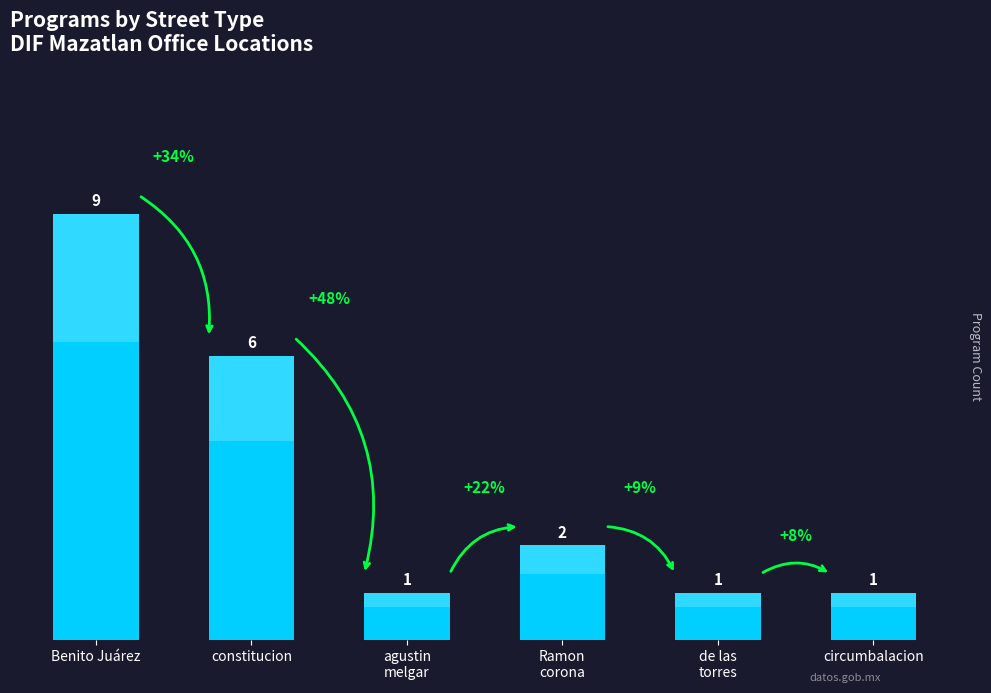

What is the difference between the values at de las
torres and constitucion?

5